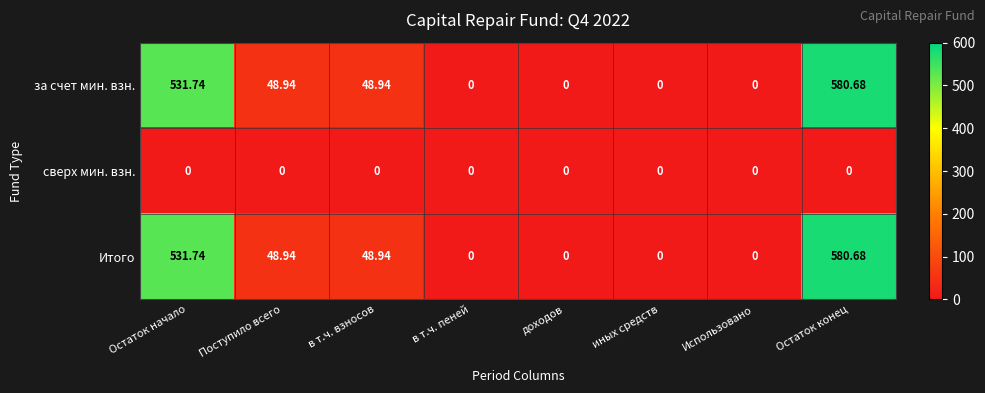

Which category has the highest value across all series?

Остаток конец